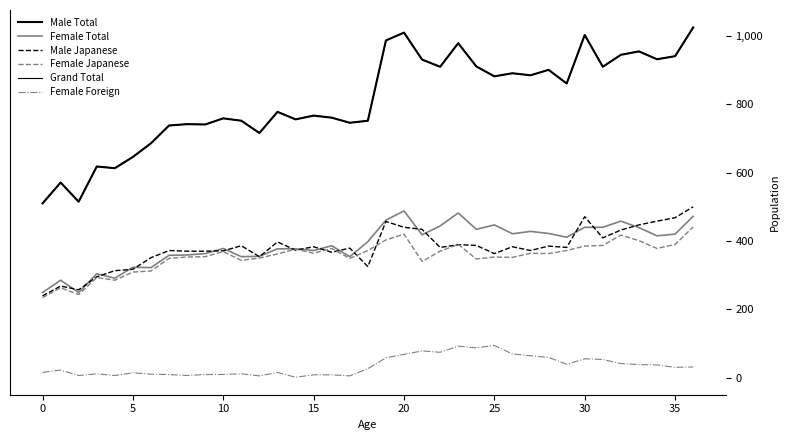

Does the chart have visible grid lines?

No